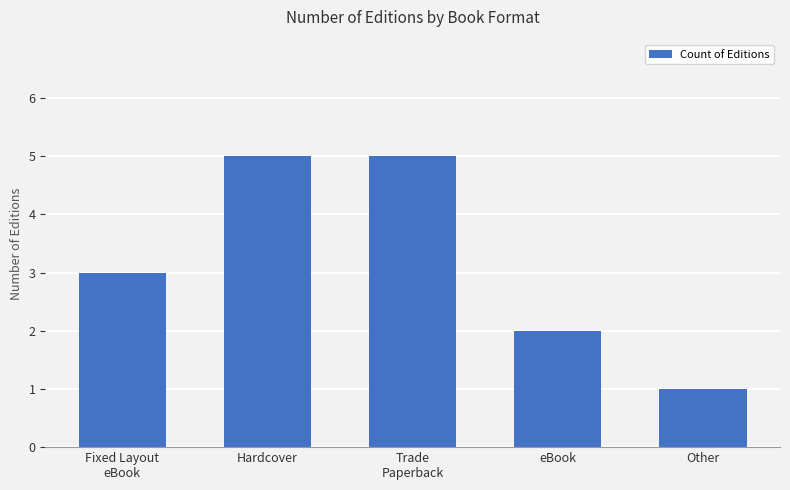

What is the change in value from Fixed Layout
eBook to Other?

-2